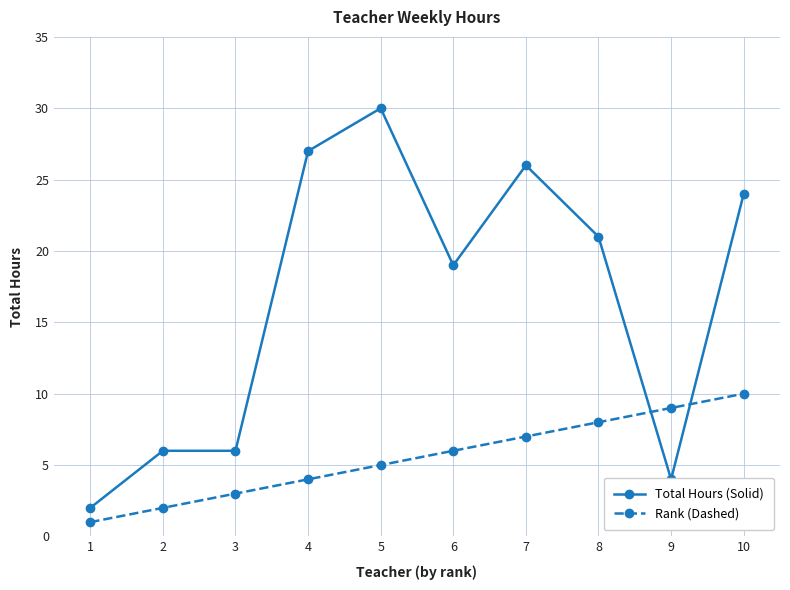

At 6, list the series in order from largest to smallest.

Total Hours (Solid), Rank (Dashed)